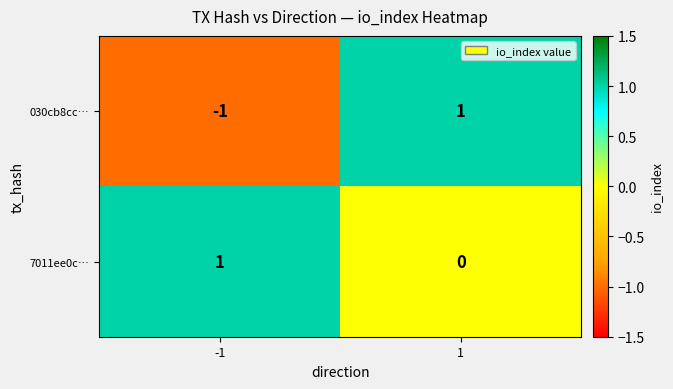

At which category is the sum across all series the highest?

1